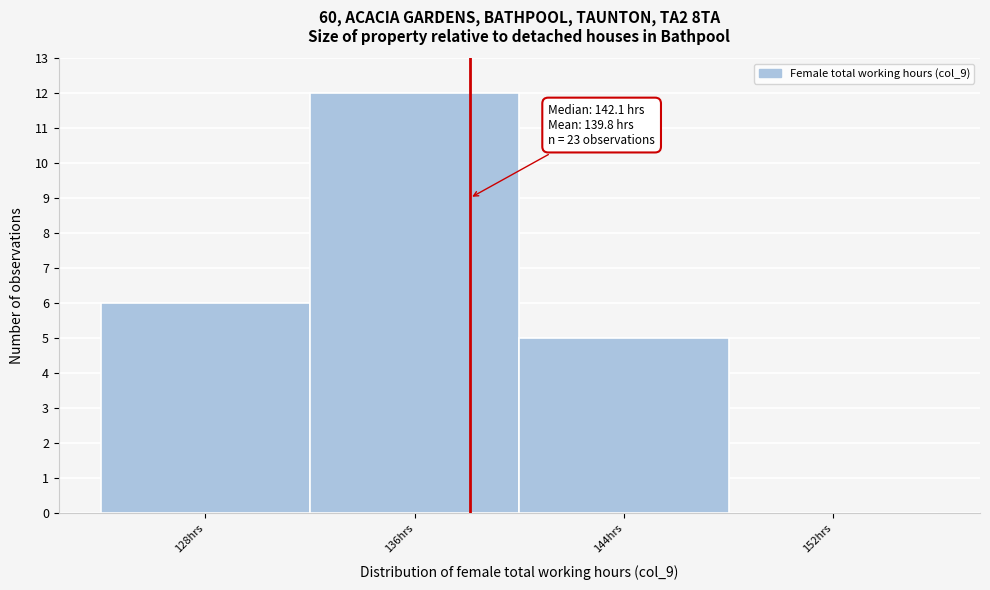

Reading left to right, transcribe all the data shown in this chart.

128hrs=6	136hrs=12	144hrs=5	152hrs=0